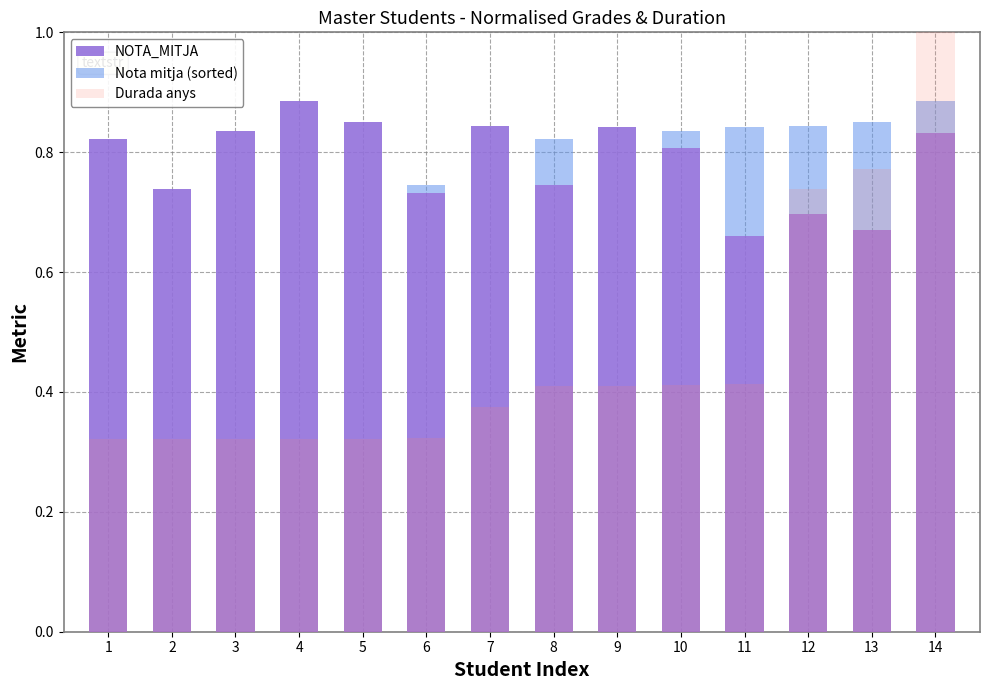

What value does the Durada anys series have at 12?

0.7